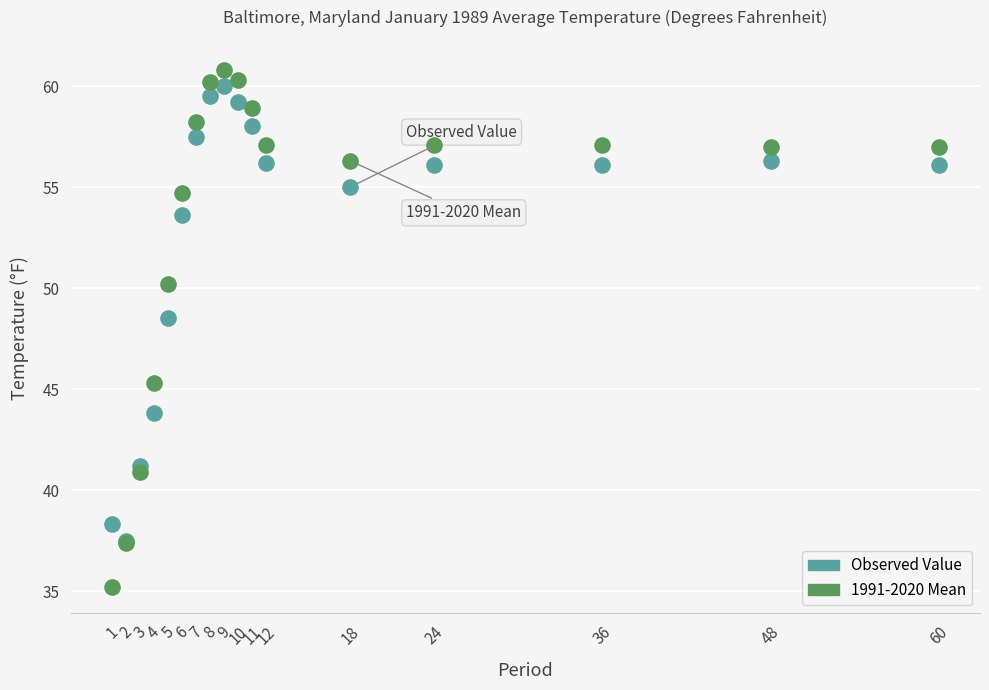

What are all the series names shown in the legend?

Observed Value, 1991-2020 Mean